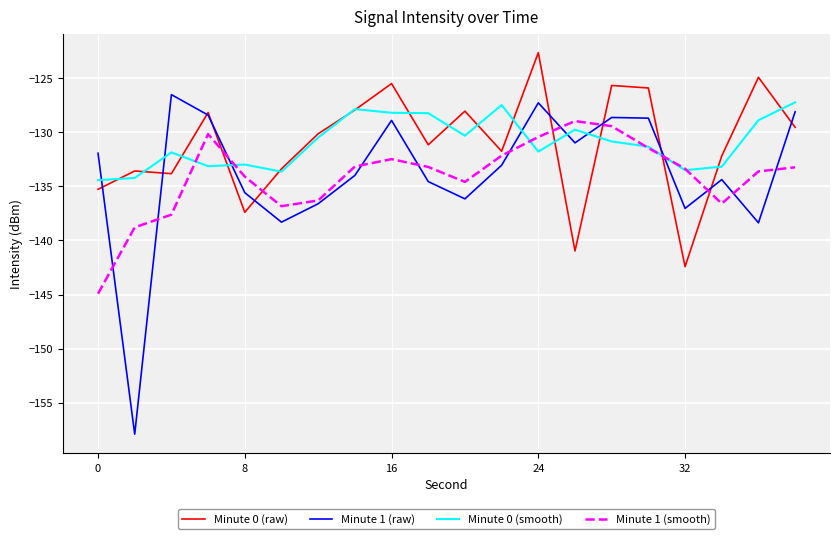

True or false: Minute 1 (raw) has more than 2 interior local peaks.

True